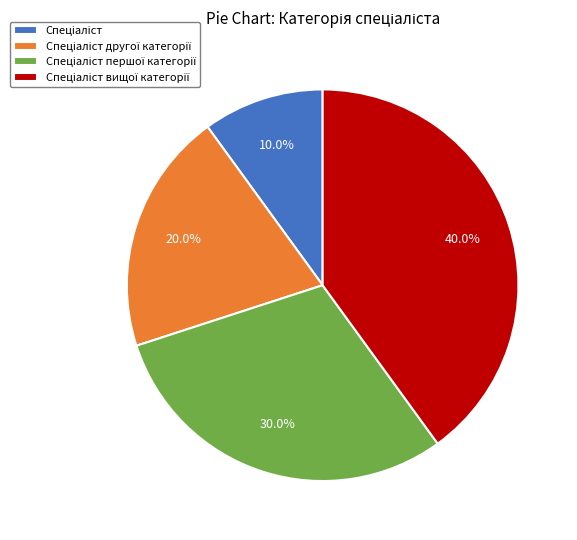

Is there any slice that represents more than half of the pie?

No